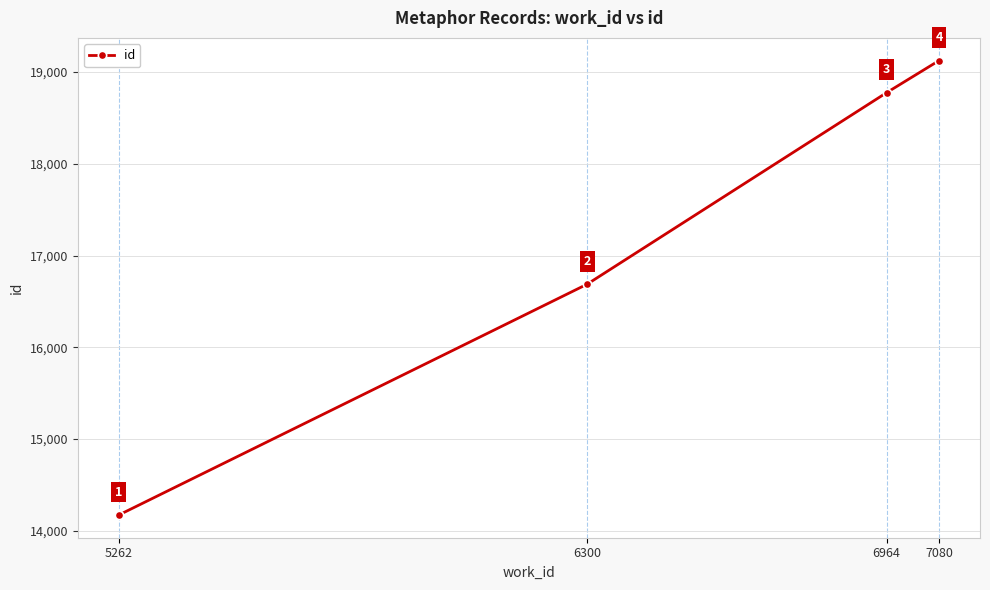

What is the change in value from 5262 to 7080?

+4952